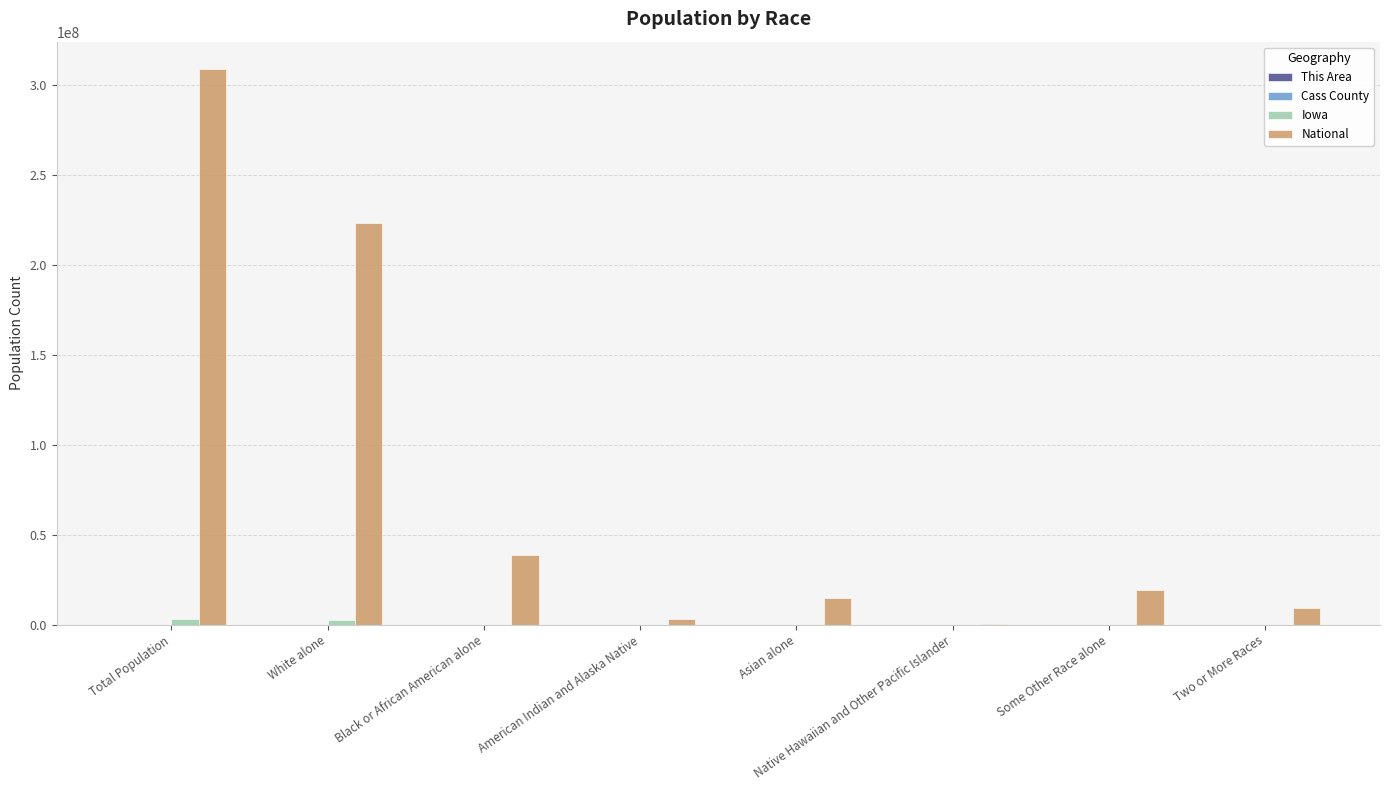

At which category does the chart reach its peak across all series?

Total Population